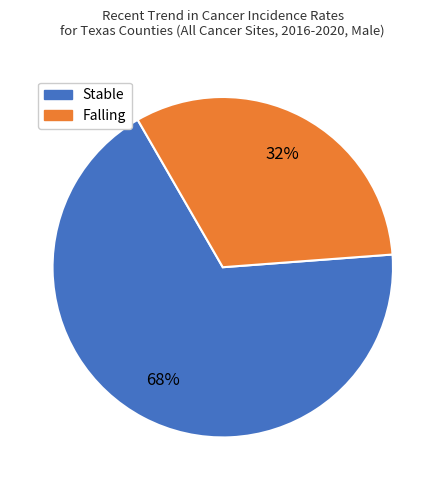

Is there a majority slice in this chart?

Yes